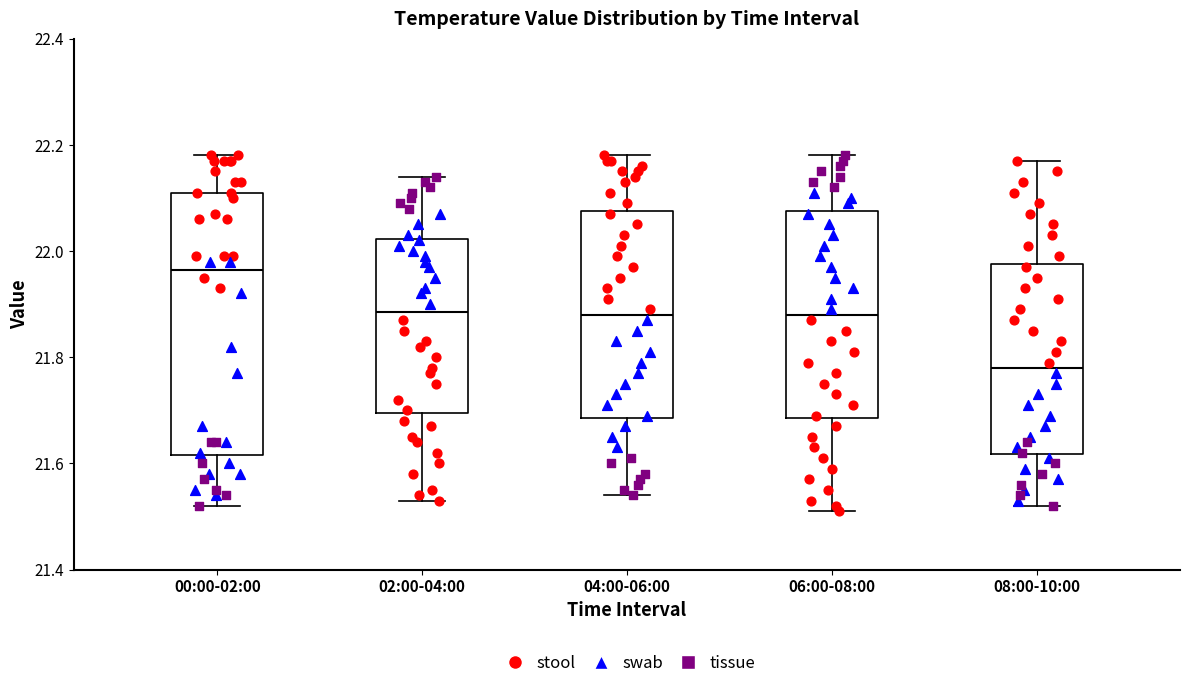

Where does the upper whisker of the box for 04:00-06:00 end on the y-axis? The values are not printed on the chart, so give them approximately, as read against the axis.

22.18